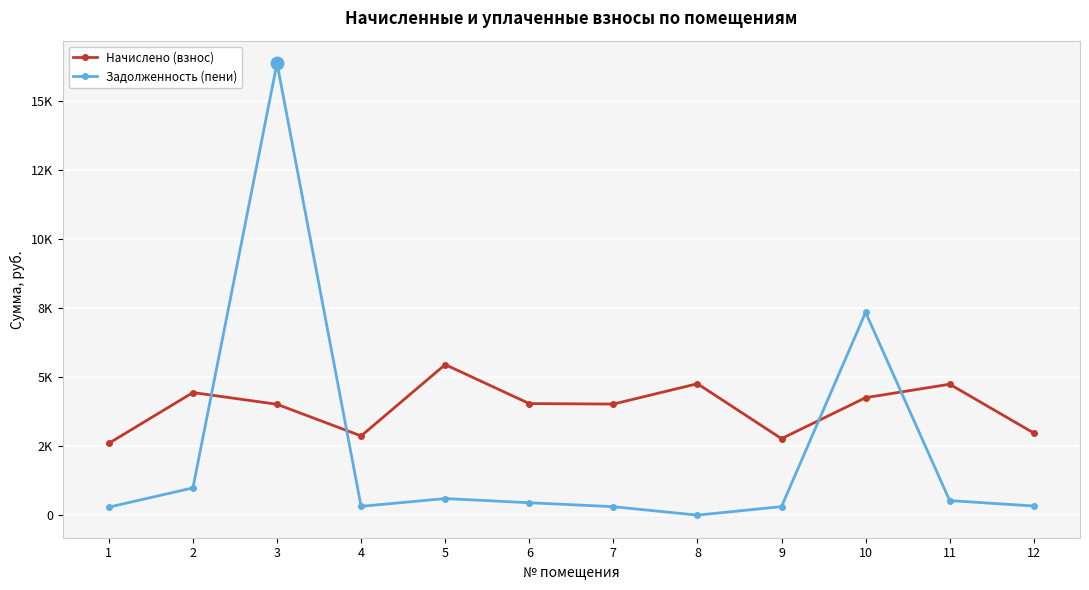

What is the value of the Начислено (взнос) point at the 4th from the left?

2869.2